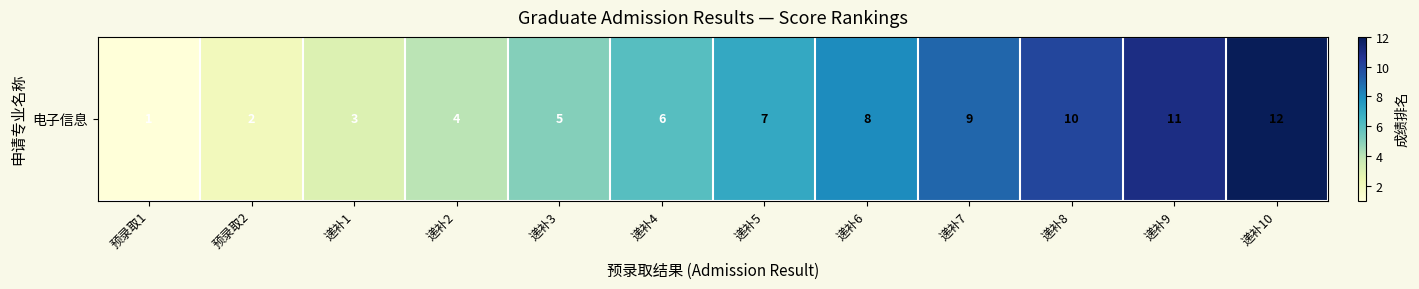

Count the number of categories in the chart.

12